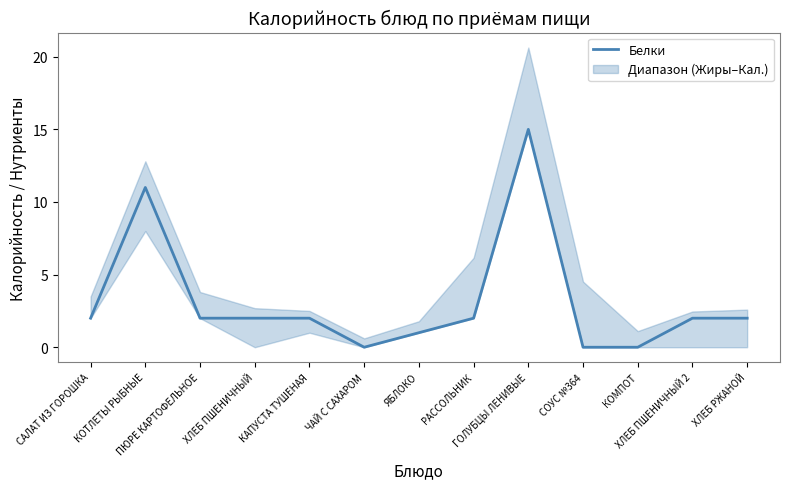

What is the change in value from ПЮРЕ КАРТОФЕЛЬНОЕ to ГОЛУБЦЫ ЛЕНИВЫЕ?

+13